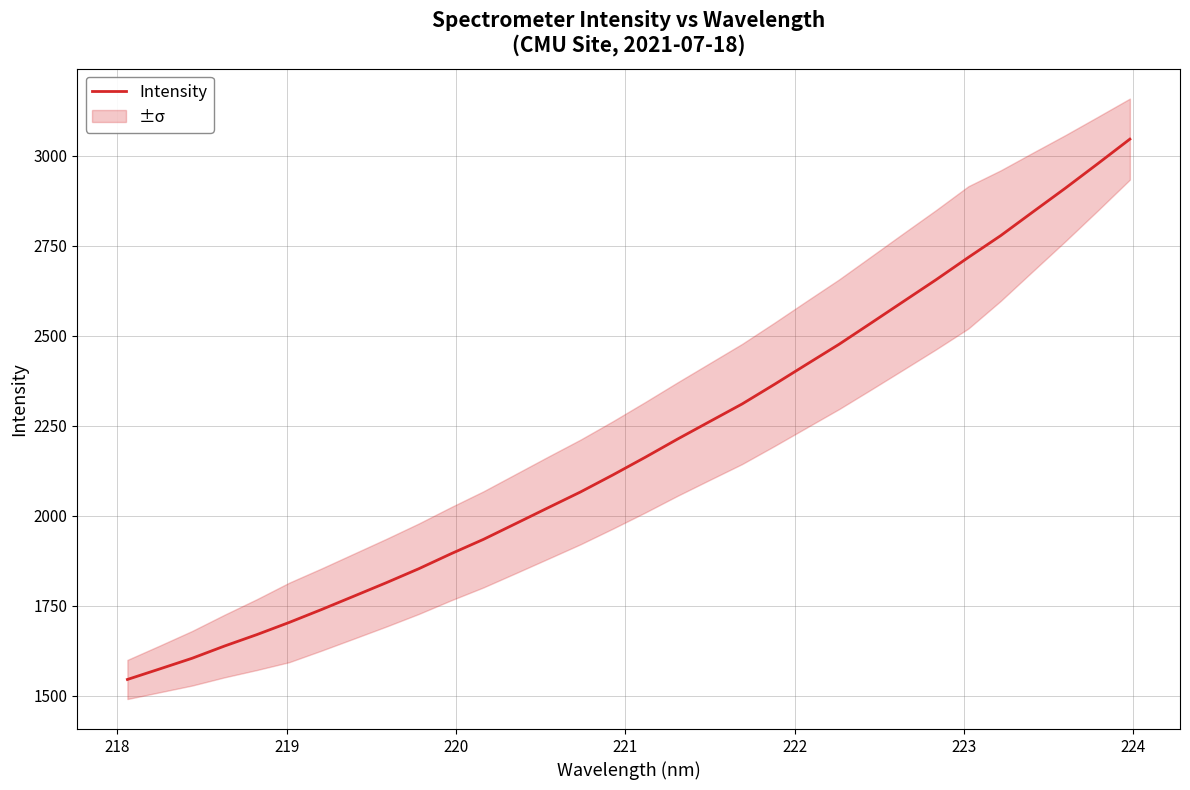

What is the minimum value shown in the chart?

1545.2